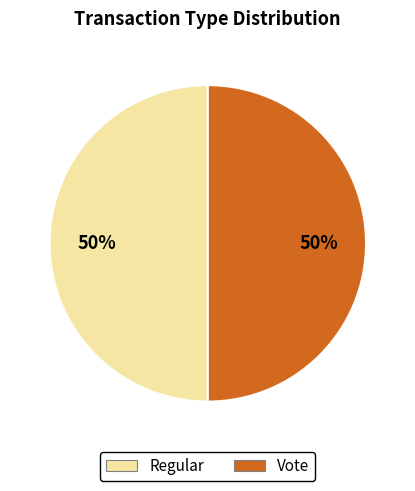

Combined, do Regular and Vote account for over 50%?

Yes